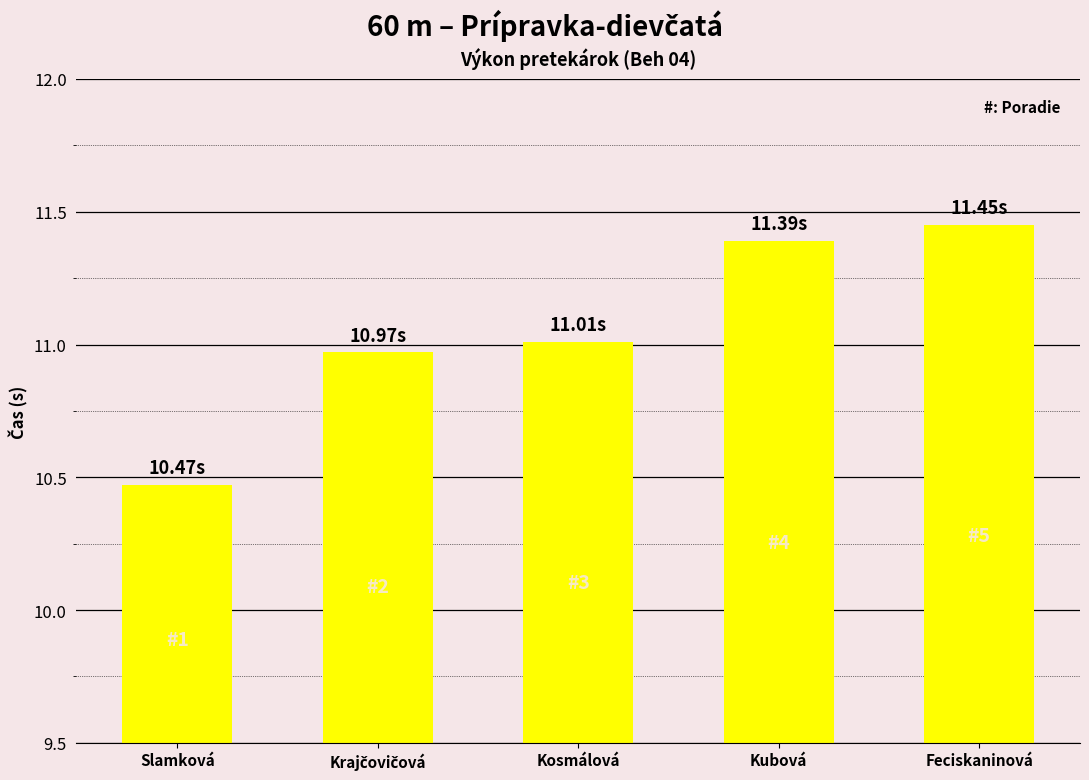

Which category has the lowest value across all series?

Slamková